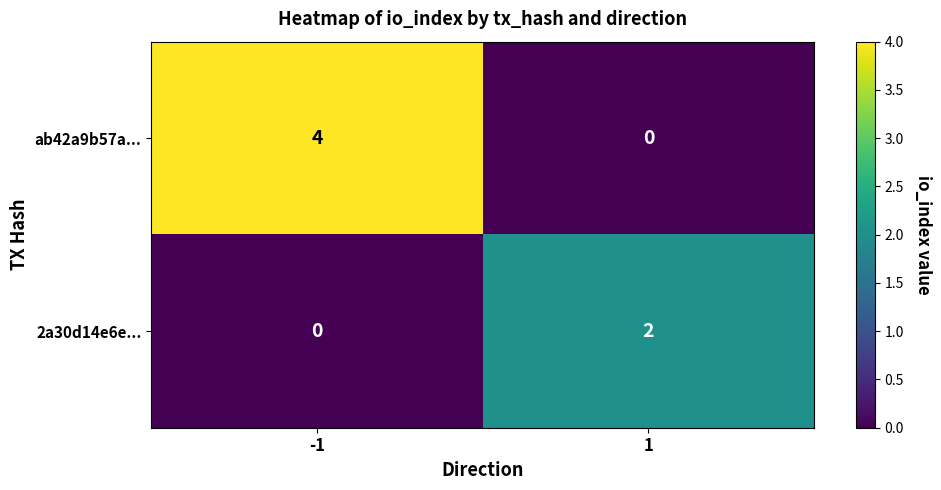

The value of ab42a9b57a... at 1 is 0. True or false?

True